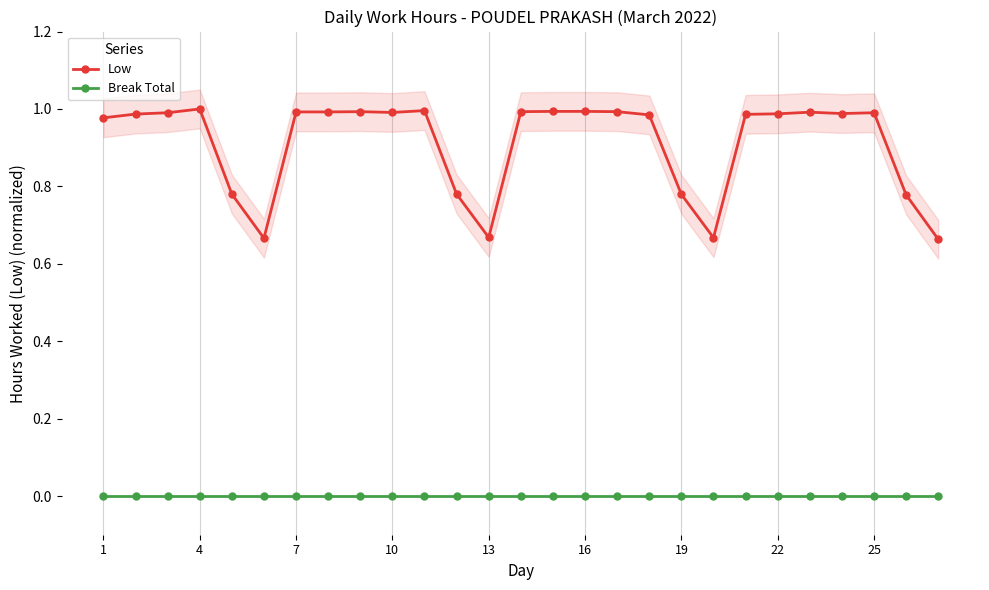

The value of Low at 19 is 1.0. True or false?

False